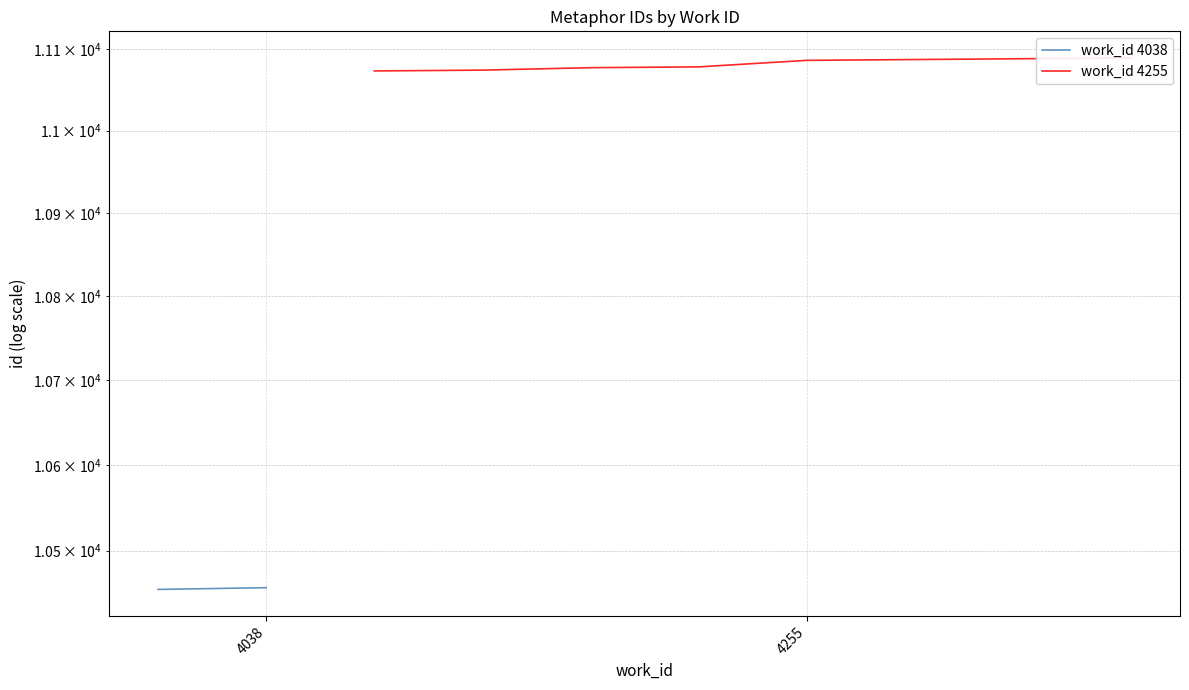

True or false: the data has more than 2 interior local peaks.

False